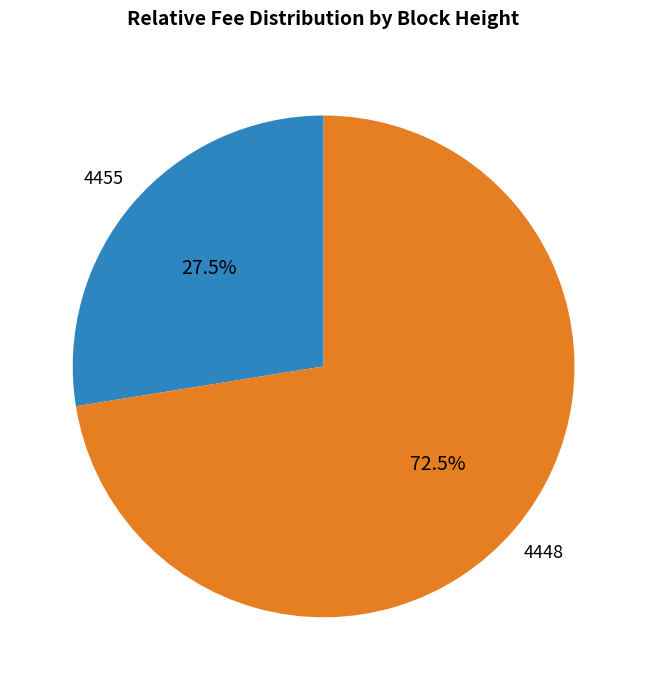

To the nearest percent, what is the difference between the largest and smallest slice percentages?

45%